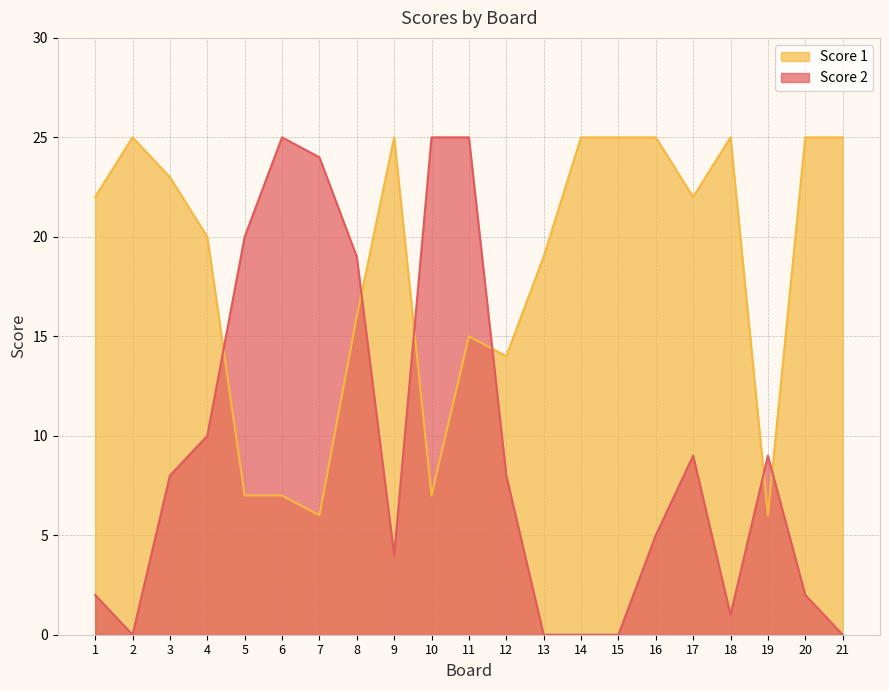

Which series has the largest total across all categories?

Score 1